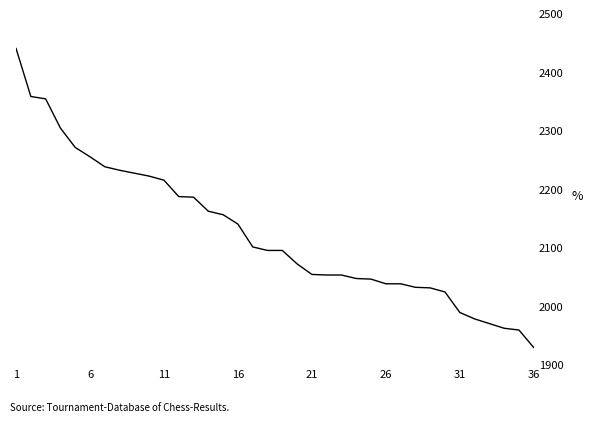

What is the difference between the maximum and minimum values?

511